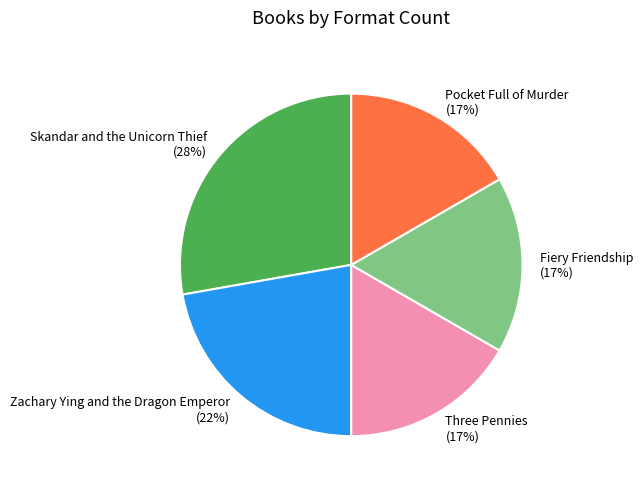

How many segments does this pie chart have?

5